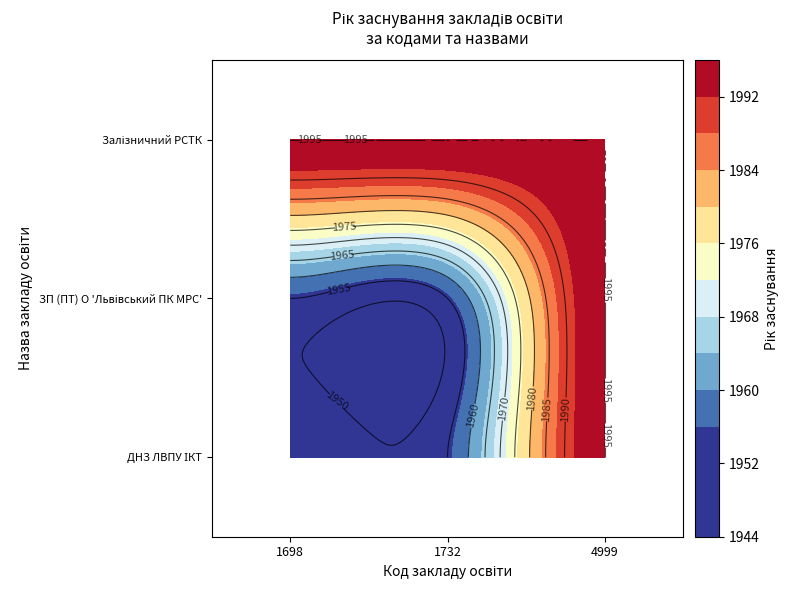

Reading right to left, transcribe all the data shown in this chart.

ДНЗ ЛВПУ ІКТ: 4999	1732	1954
ЗП (ПТ) О Львівський ПК МРС: 1995	1955	1955
Залізничний РСТК: 1955	1954	1995